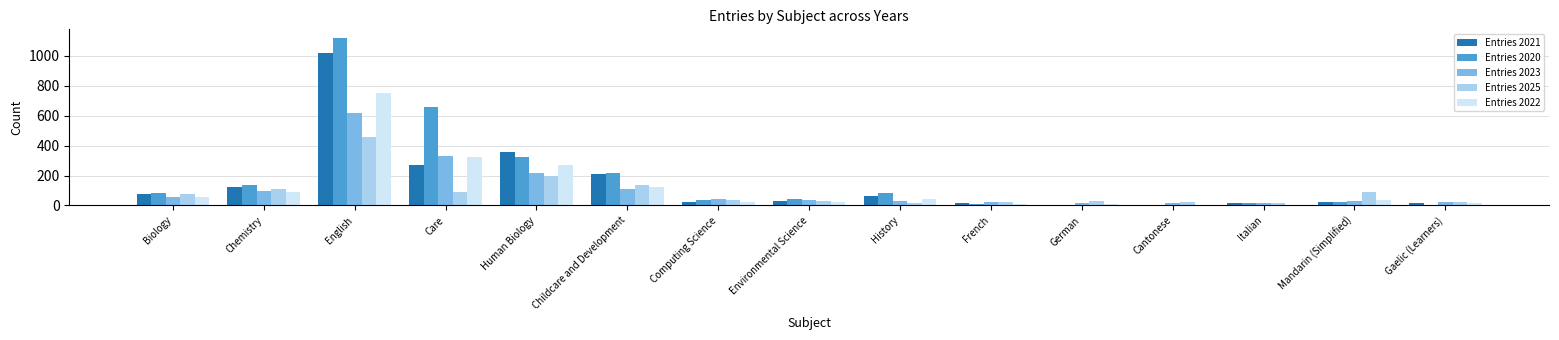

What are all the series names shown in the legend?

Entries 2021, Entries 2020, Entries 2023, Entries 2025, Entries 2022